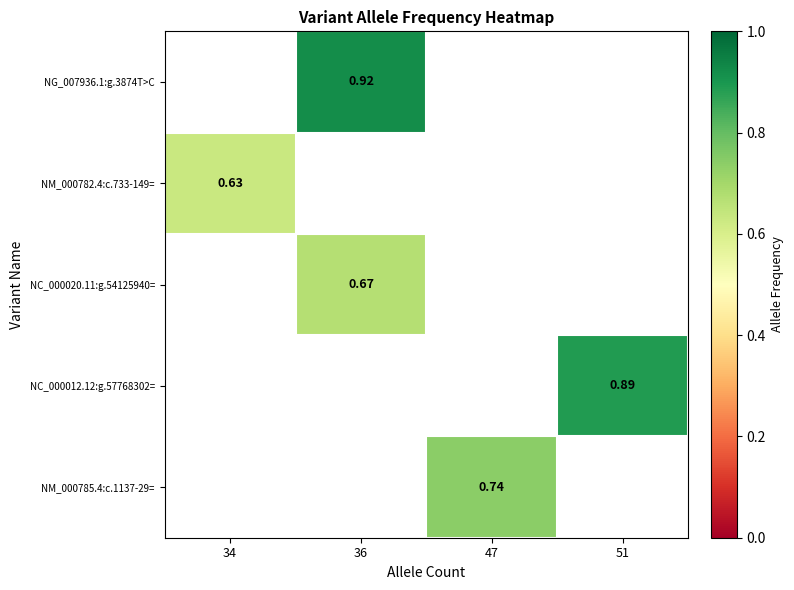

Where is NM_000782.4:c.733-149= nearest to the value 0?

34